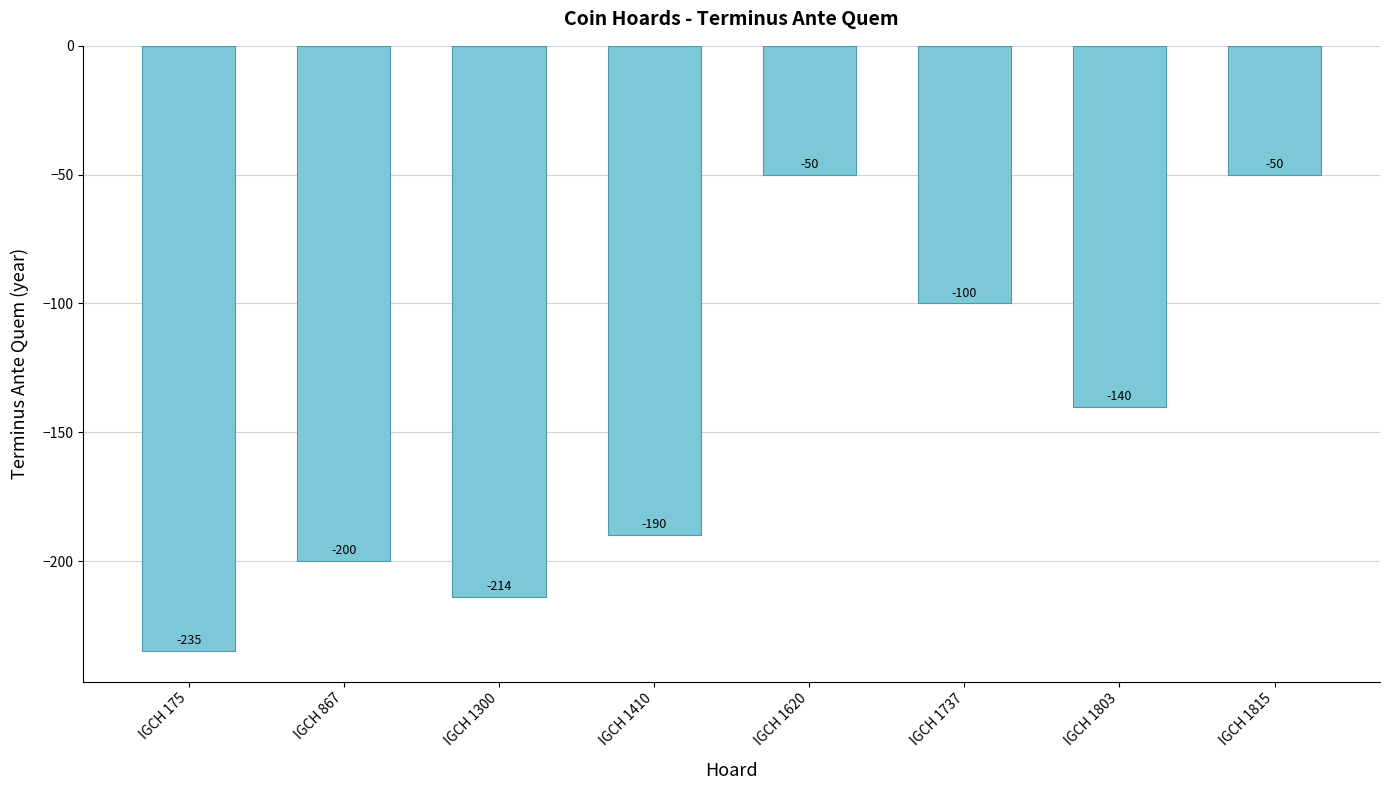

Where does the data first go above -140?

IGCH 1620